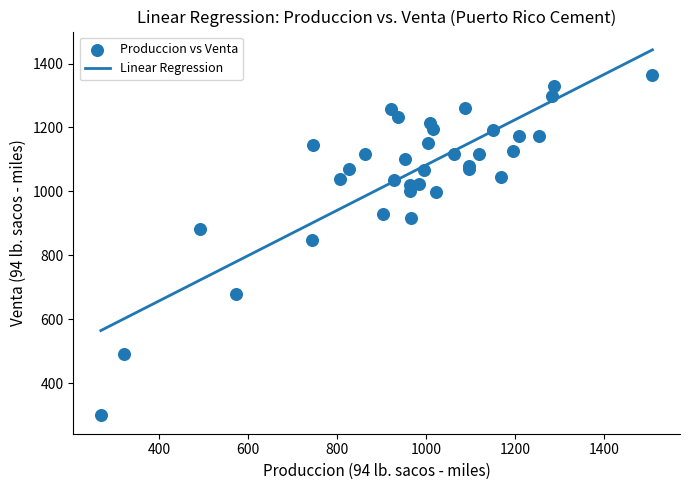

What Y value in the scatter plot is closest to 832?

848.7